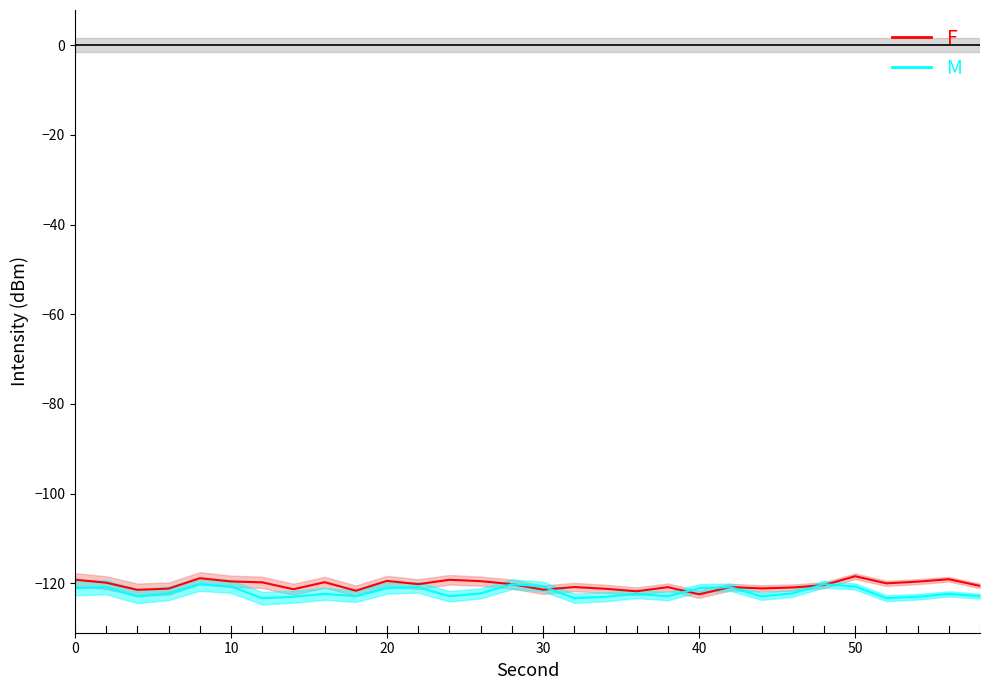

Which series ends up on top after the final intersection of F and M?

F